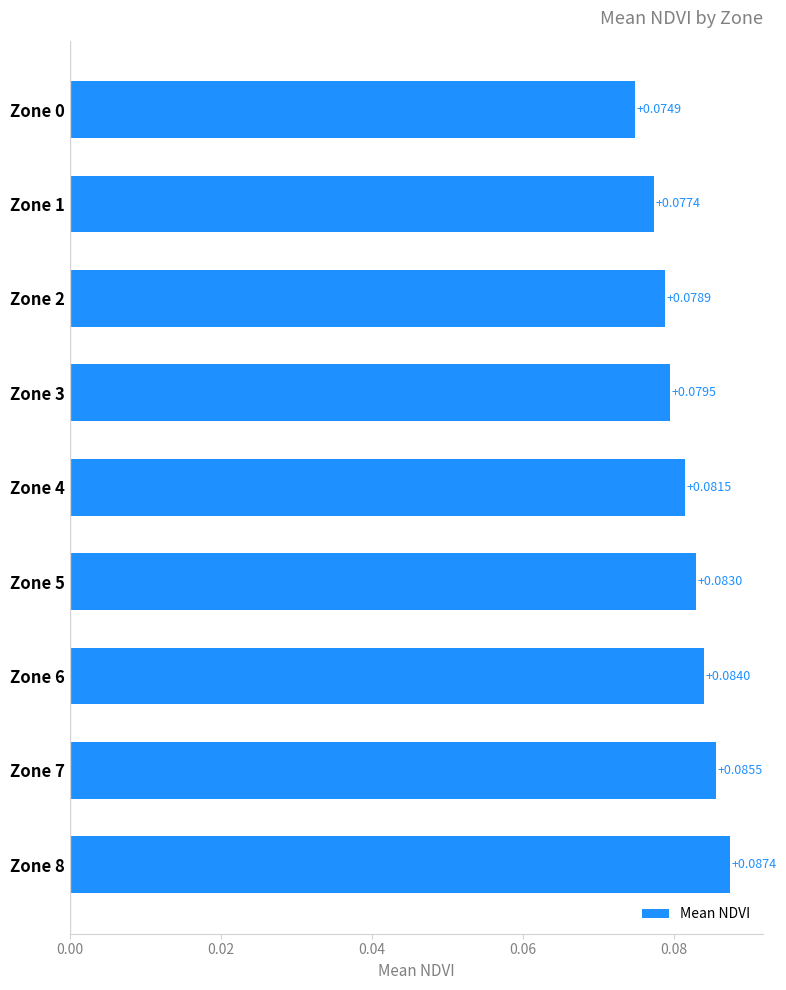

What is the sum of all values?

0.7